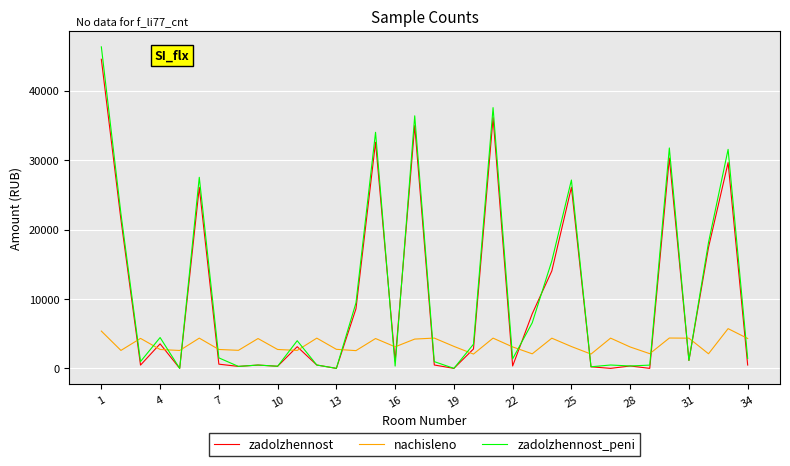

What is the maximum value shown in the chart?

46317.6